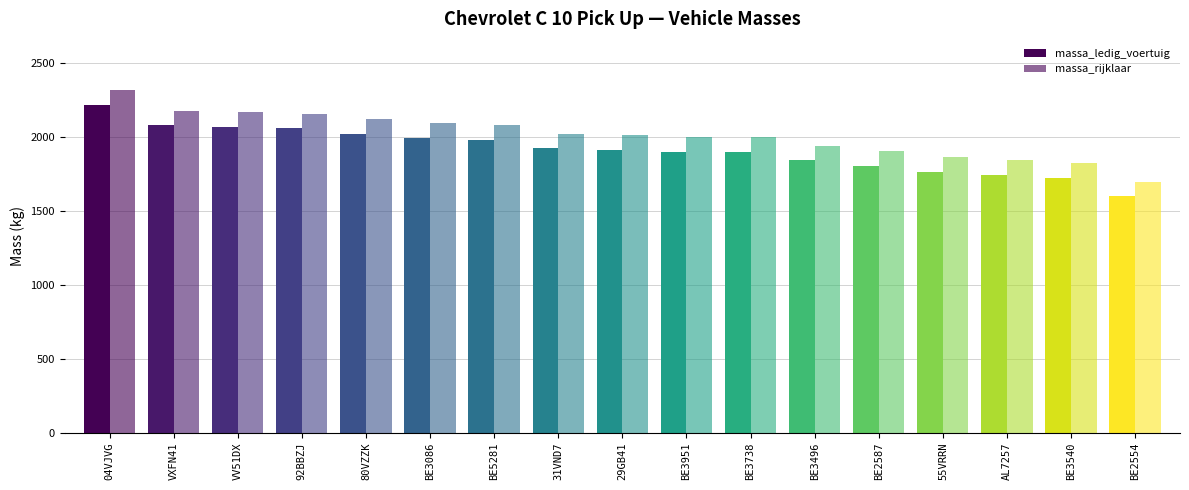

Is the value of massa_ledig_voertuig at 29GB41 greater than the value of massa_rijklaar at BE2587?

Yes